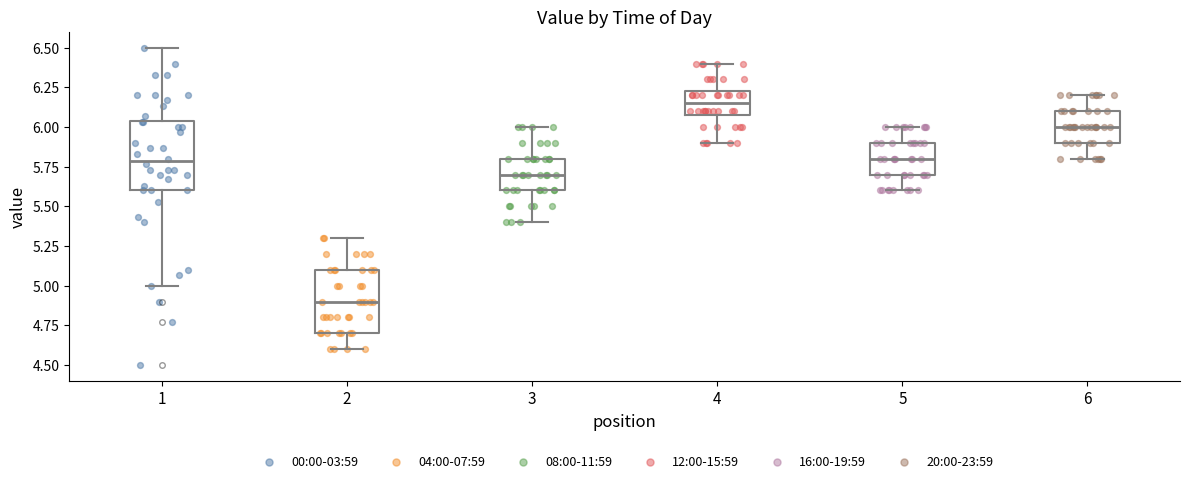

Reading left to right, read every box against the y-axis: the position of its median line, the range the box covers, and the ends of its whiskers. The values are not printed on the chart, so give them approximately, as read against the axis.

1: median 5.80, box 5.60 to 6.05, whiskers 5.00 to 6.50
2: median 4.90, box 4.70 to 5.10, whiskers 4.60 to 5.30
3: median 5.70, box 5.60 to 5.80, whiskers 5.40 to 6.00
4: median 6.15, box 6.10 to 6.25, whiskers 5.90 to 6.40
5: median 5.80, box 5.70 to 5.90, whiskers 5.60 to 6.00
6: median 6.00, box 5.90 to 6.10, whiskers 5.80 to 6.20